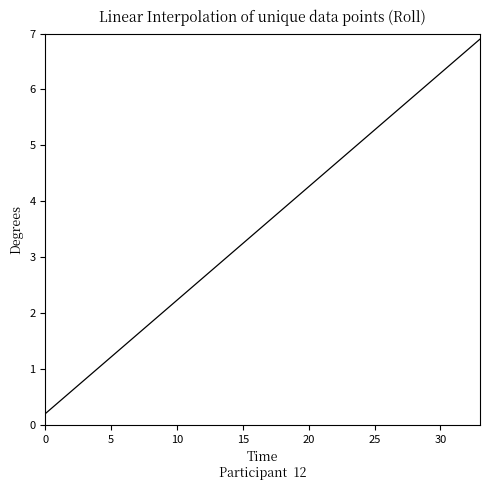

How many values exceed 3?

20